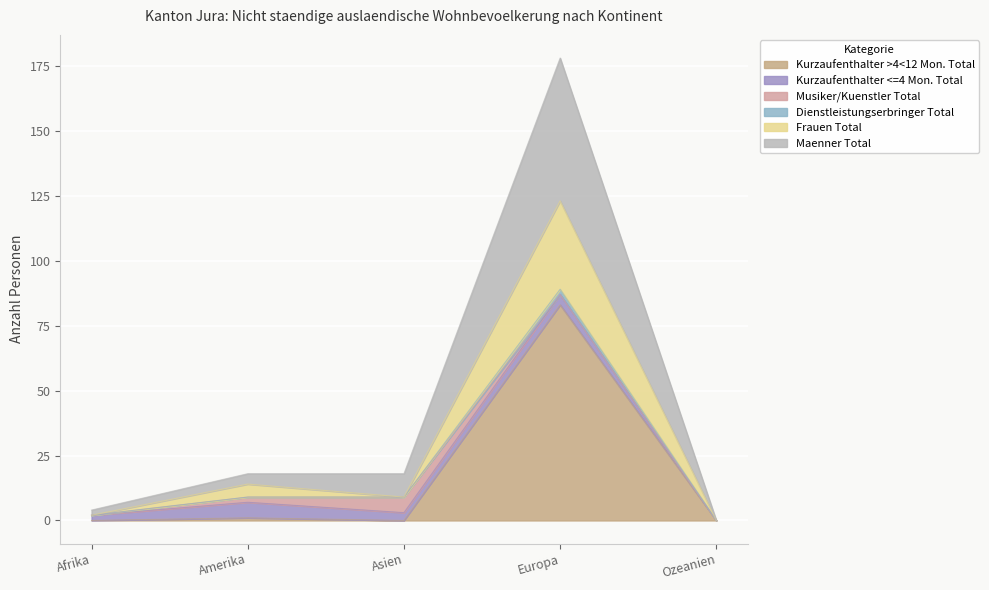

Is the value of Kurzaufenthalter >4<12 Mon. Total at Ozeanien greater than the value of Dienstleistungserbringer Total at Ozeanien?

No